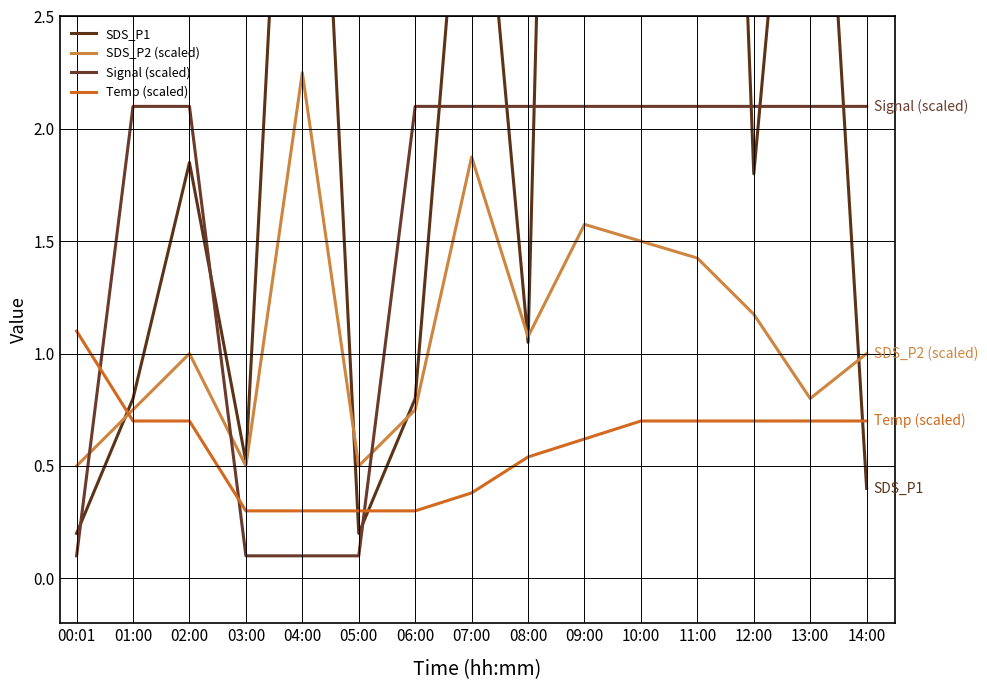

Between which two adjacent categories do Signal (scaled) and SDS_P2 (scaled) first intersect?

00:01 and 01:00